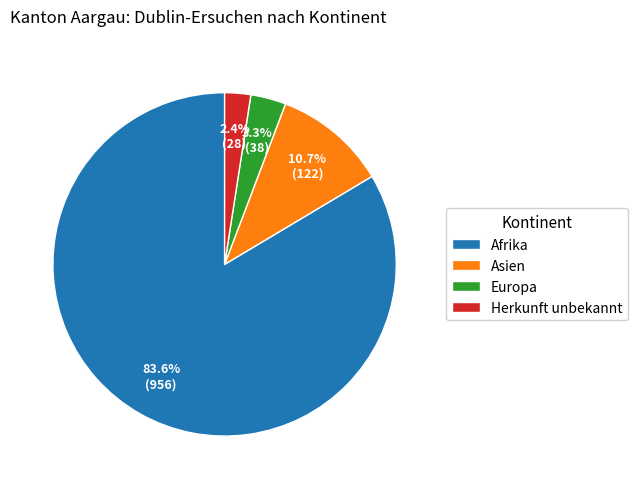

True or false: Asien accounts for 6% of the total.

False